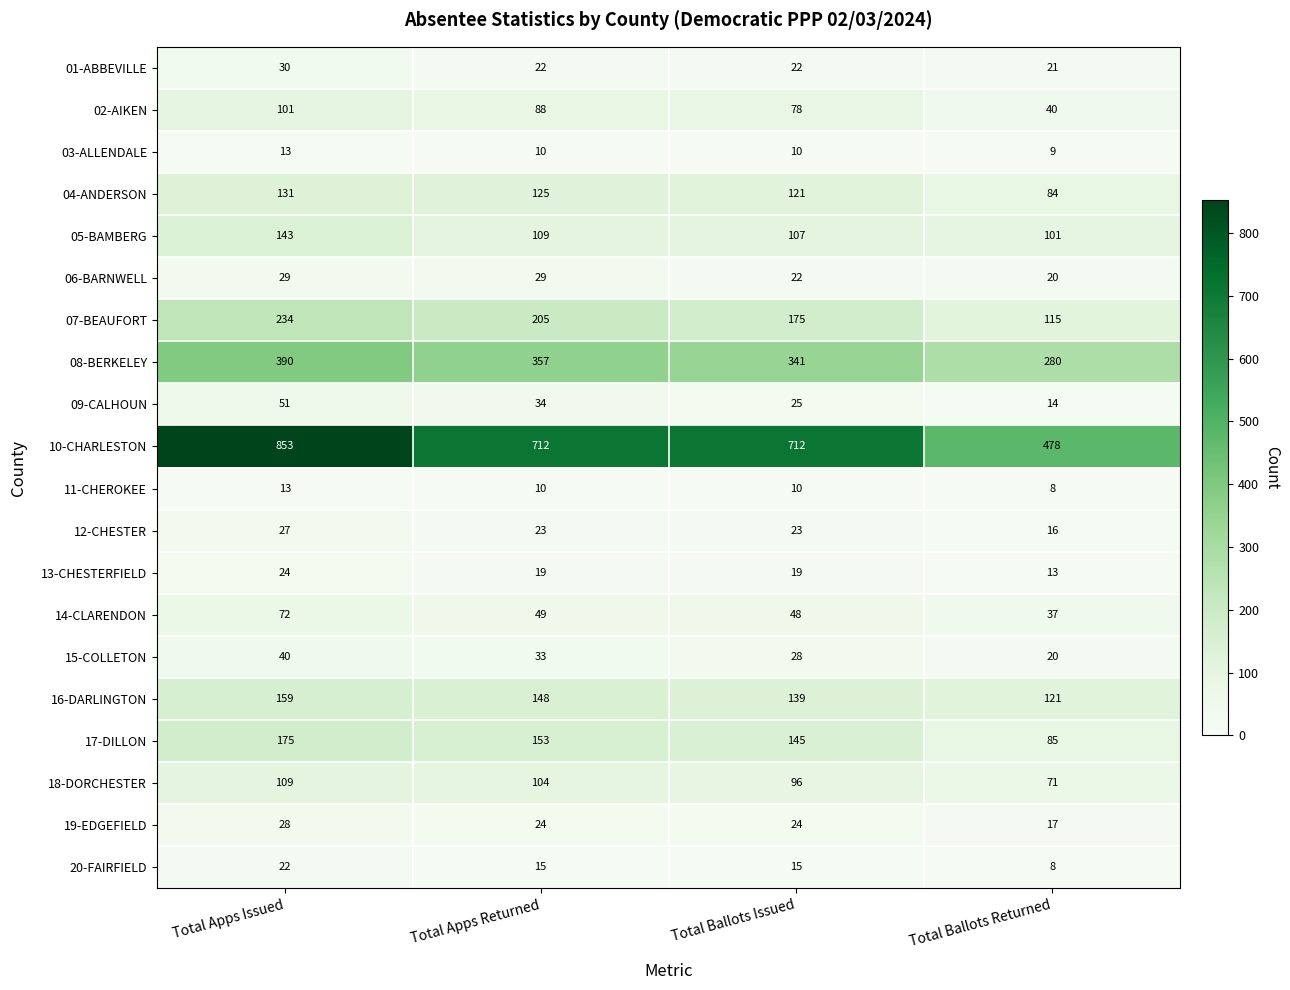

What is the spread (max minus min) of values at Total Apps Returned?

702